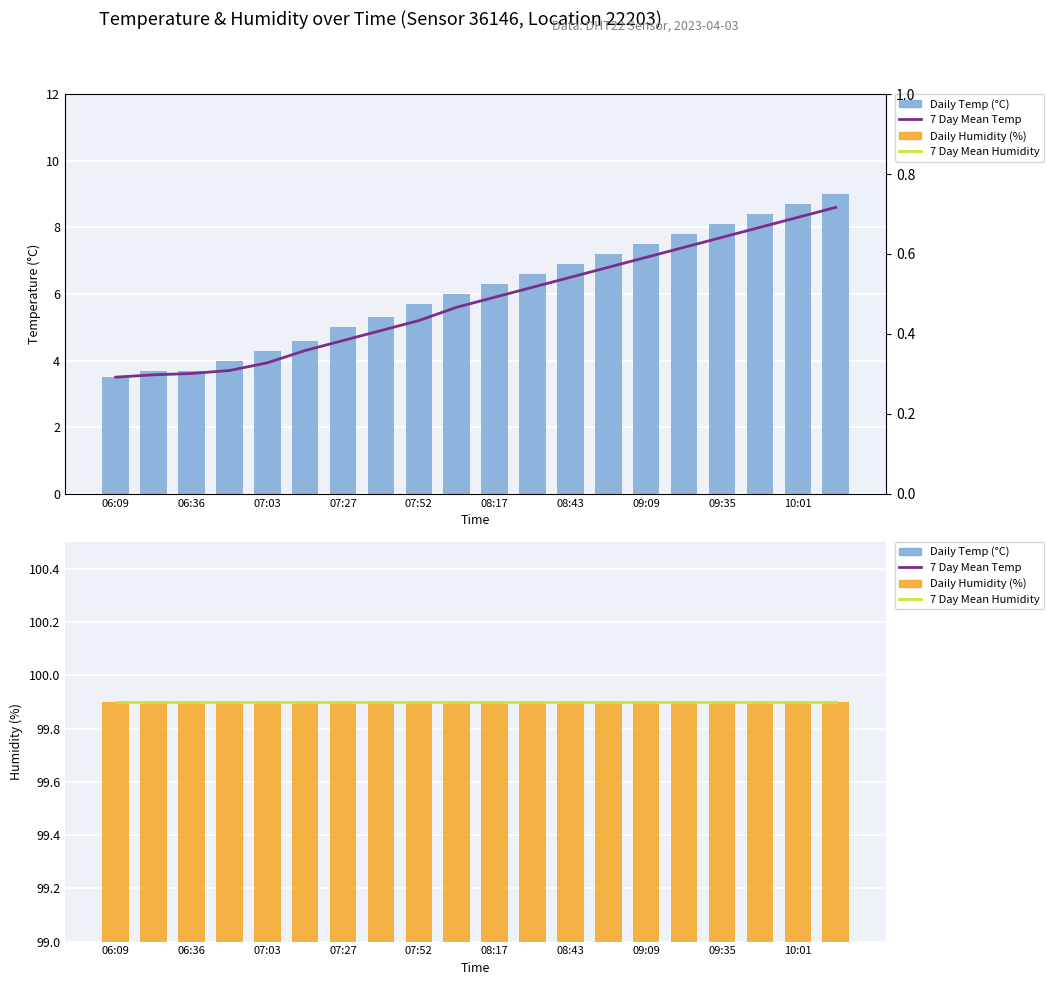

How many categories are shown in the chart?

20